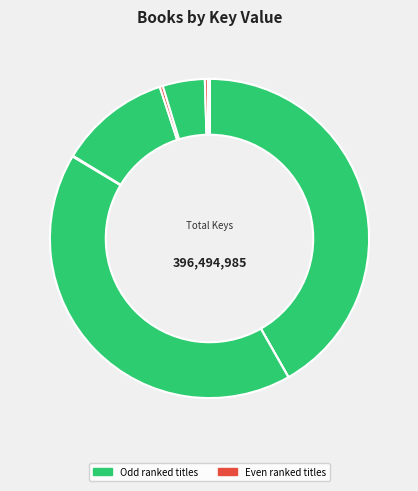

Count the number of slices in the pie.

11